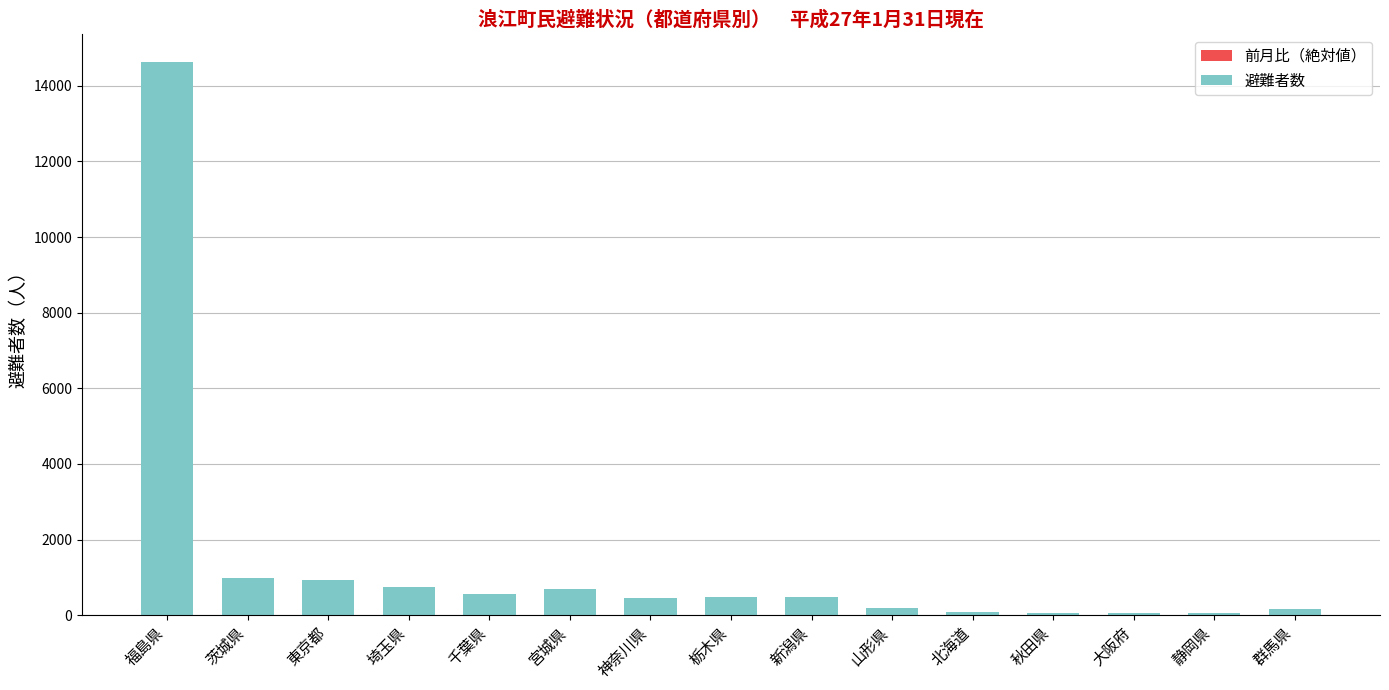

At which category is the sum across all series the highest?

福島県